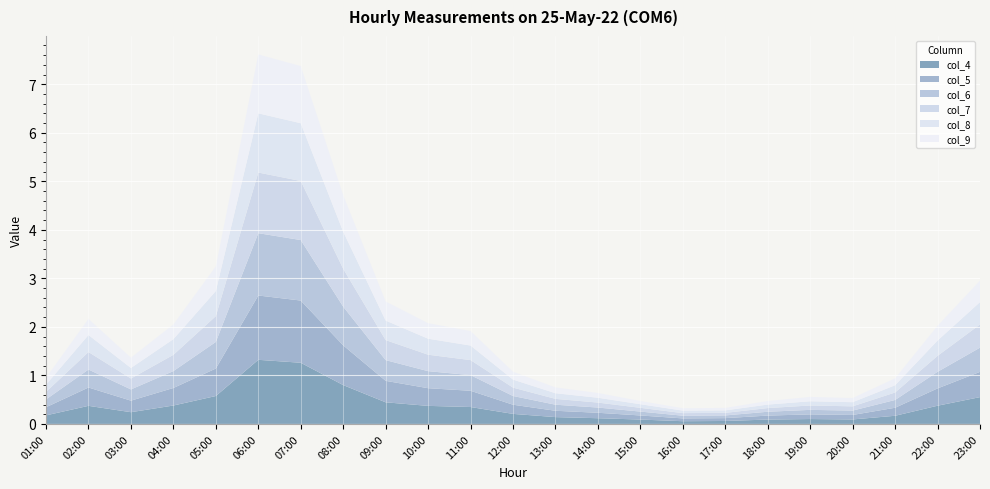

Reading left to right, transcribe all the data shown in this chart.

col_4: 0.2	0.4	0.2	0.4	0.6	1.3	1.3	0.8	0.4	0.4	0.3	0.2	0.1	0.1	0.1	0.1	0.1	0.1	0.1	0.1	0.2	0.4	0.6
col_5: 0.2	0.4	0.2	0.4	0.6	1.3	1.3	0.8	0.4	0.4	0.3	0.2	0.1	0.1	0.1	0.1	0.1	0.1	0.1	0.1	0.2	0.4	0.5
col_6: 0.2	0.4	0.2	0.3	0.5	1.3	1.2	0.8	0.4	0.4	0.3	0.2	0.1	0.1	0.1	0.1	0.1	0.1	0.1	0.1	0.2	0.3	0.5
col_7: 0.2	0.4	0.2	0.3	0.5	1.2	1.2	0.8	0.4	0.3	0.3	0.2	0.1	0.1	0.1	0.1	0.1	0.1	0.1	0.1	0.2	0.3	0.5
col_8: 0.1	0.4	0.2	0.3	0.5	1.2	1.2	0.8	0.4	0.3	0.3	0.2	0.1	0.1	0.1	0.1	0.1	0.1	0.1	0.1	0.1	0.3	0.5
col_9: 0.1	0.3	0.2	0.3	0.5	1.2	1.2	0.8	0.4	0.3	0.3	0.2	0.1	0.1	0.1	0.0	0.1	0.1	0.1	0.1	0.1	0.3	0.4